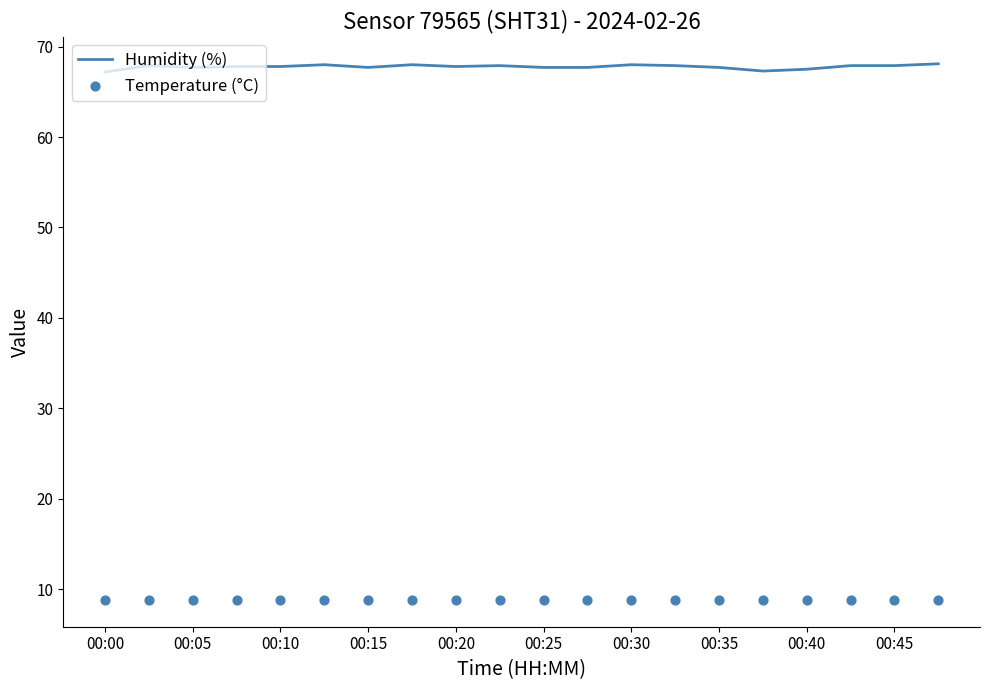

Which series contains the highest Y value?

Humidity (%)